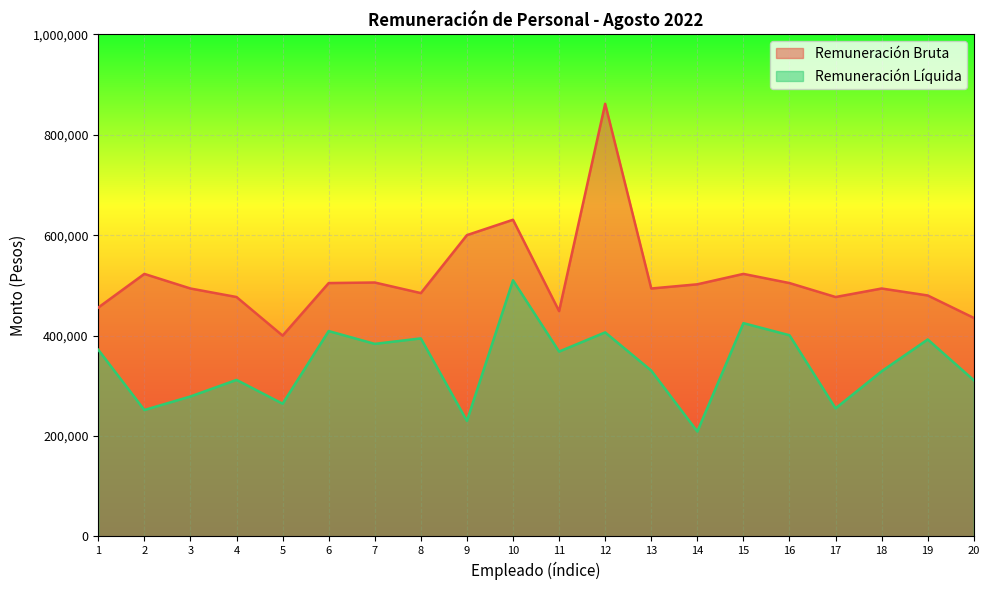

What is the difference between the maximum and minimum values in the Remuneración Bruta series?

461811